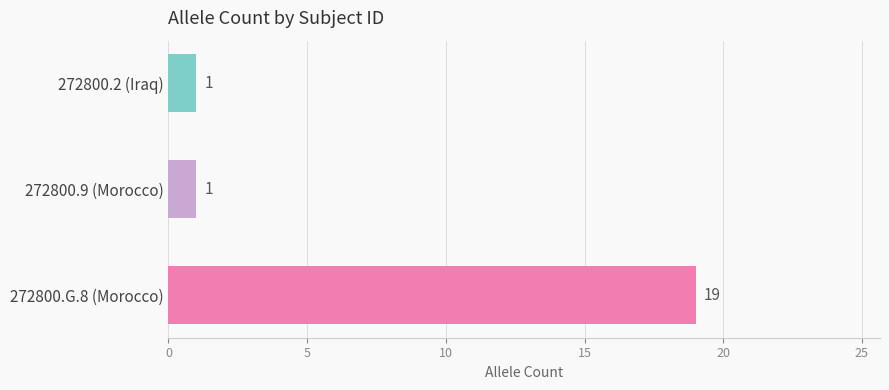

What is the label of the 2nd bar from the top?

272800.9 (Morocco)